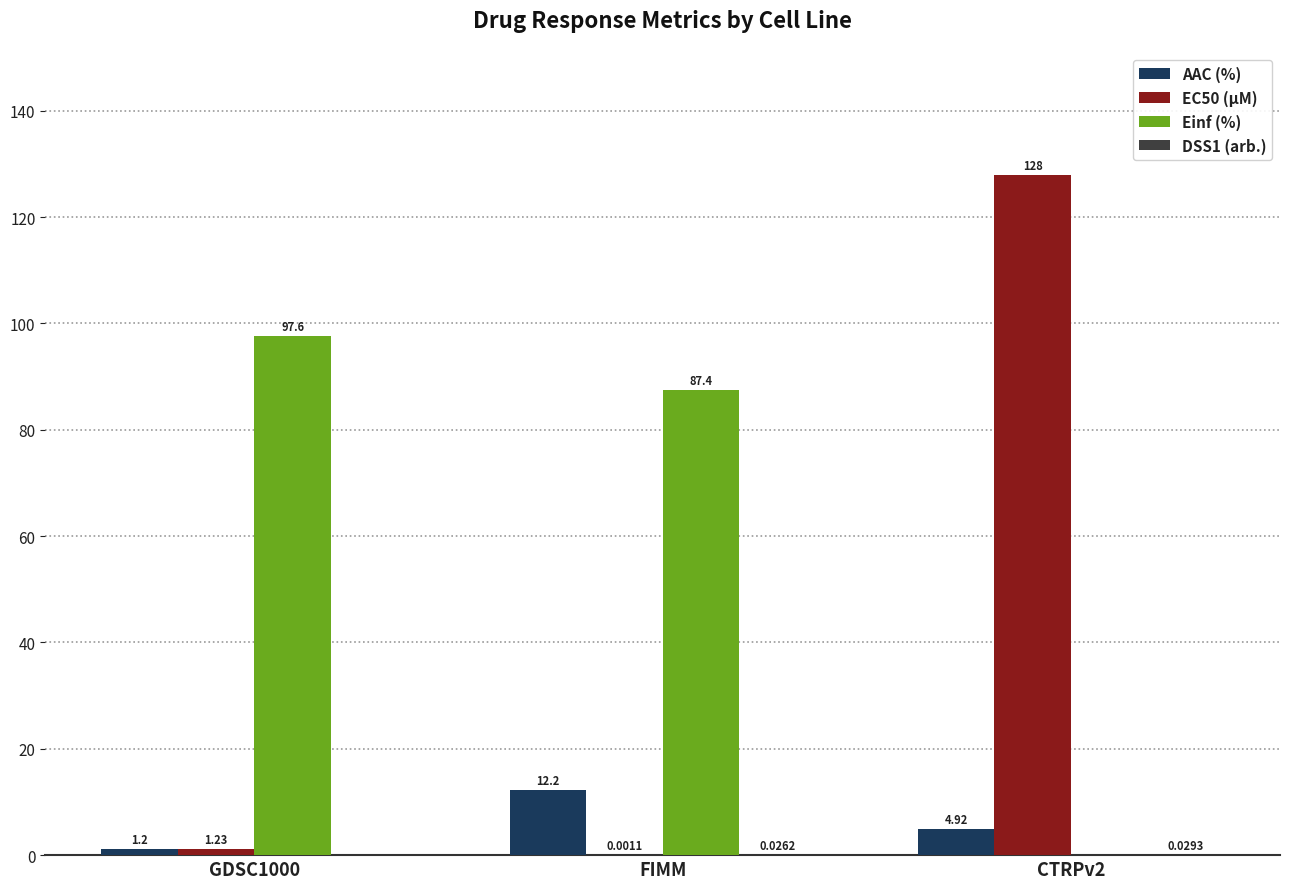

Which series has the largest total across all categories?

Einf (%)